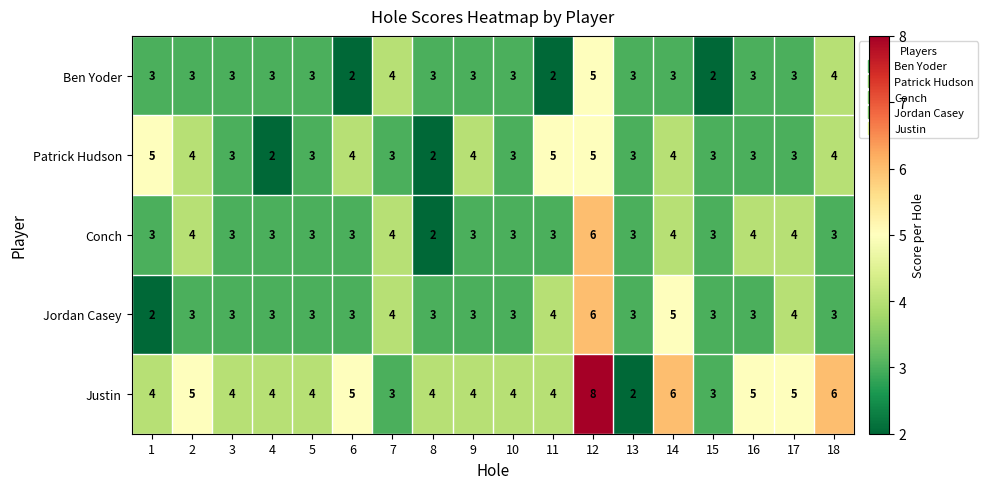

What is the difference between the maximum and minimum values in the Conch series?

4